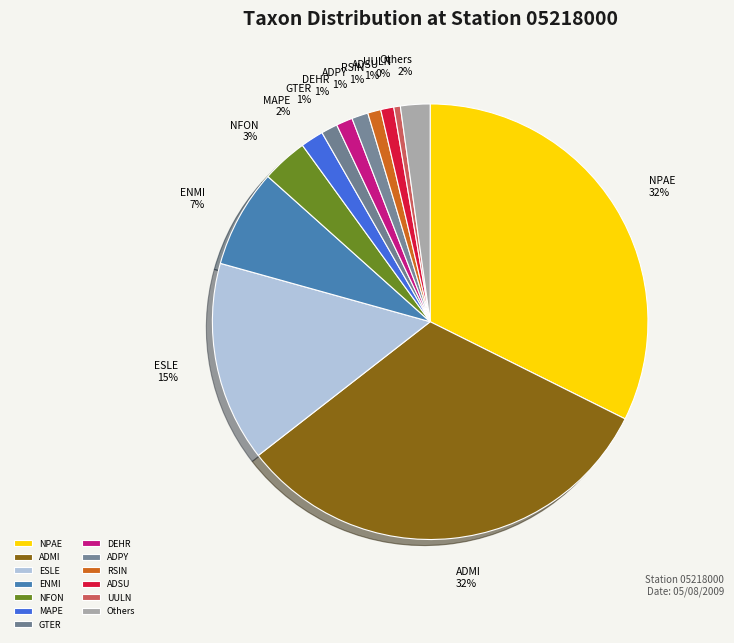

True or false: NFON accounts for 15% of the total.

False